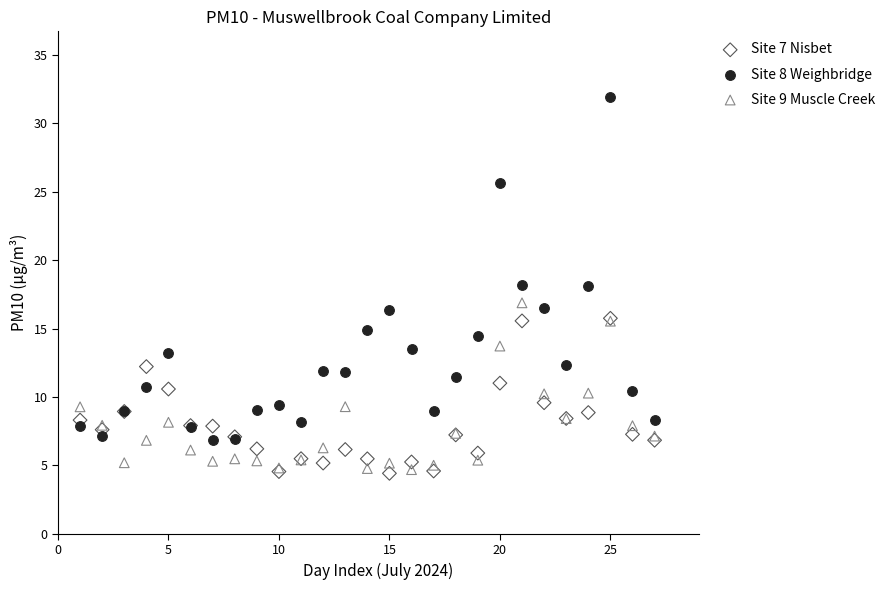

Which series has the widest spread of Y values?

Site 8 Weighbridge